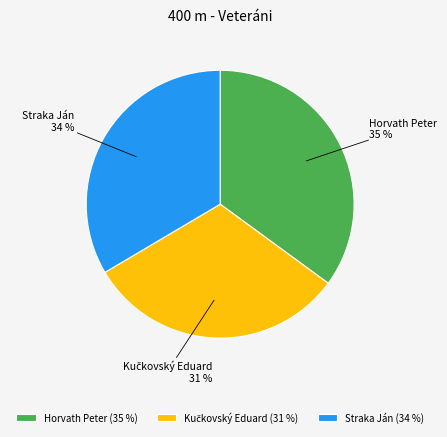

Do Straka Ján and Horvath Peter together represent more than half of the pie?

Yes